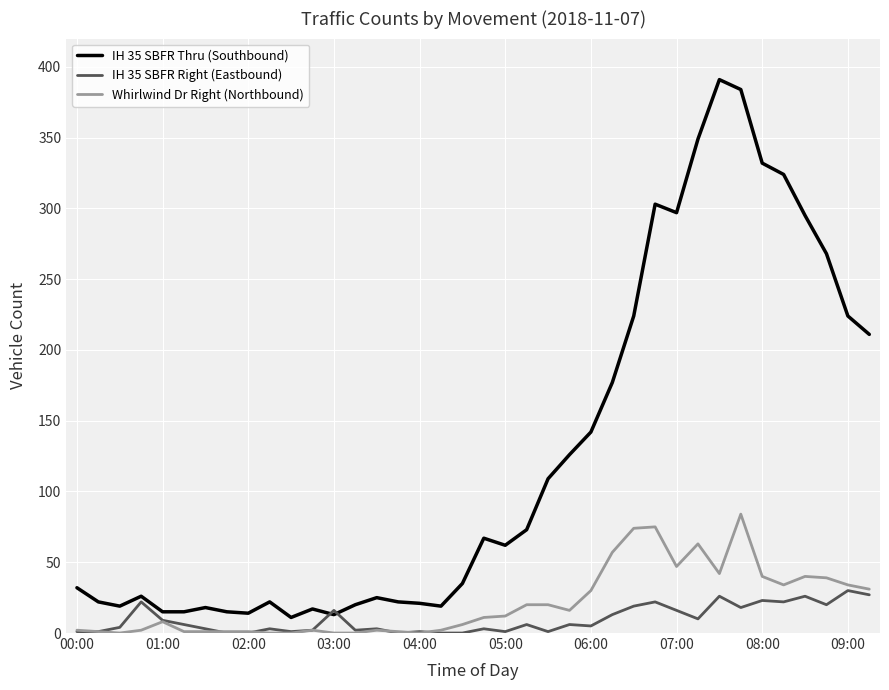

Which series has the largest range (max minus min)?

IH 35 SBFR Thru (Southbound)